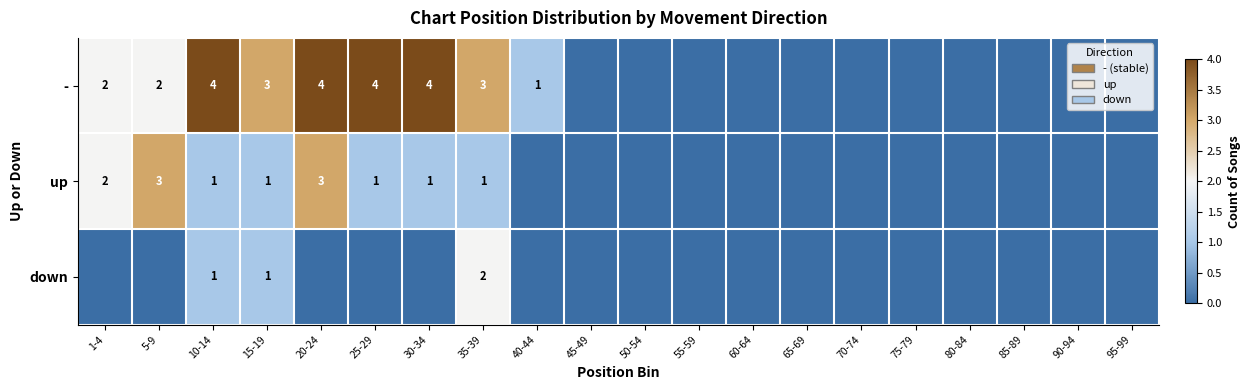

The - series shows 3 at 15-19. True or false?

True